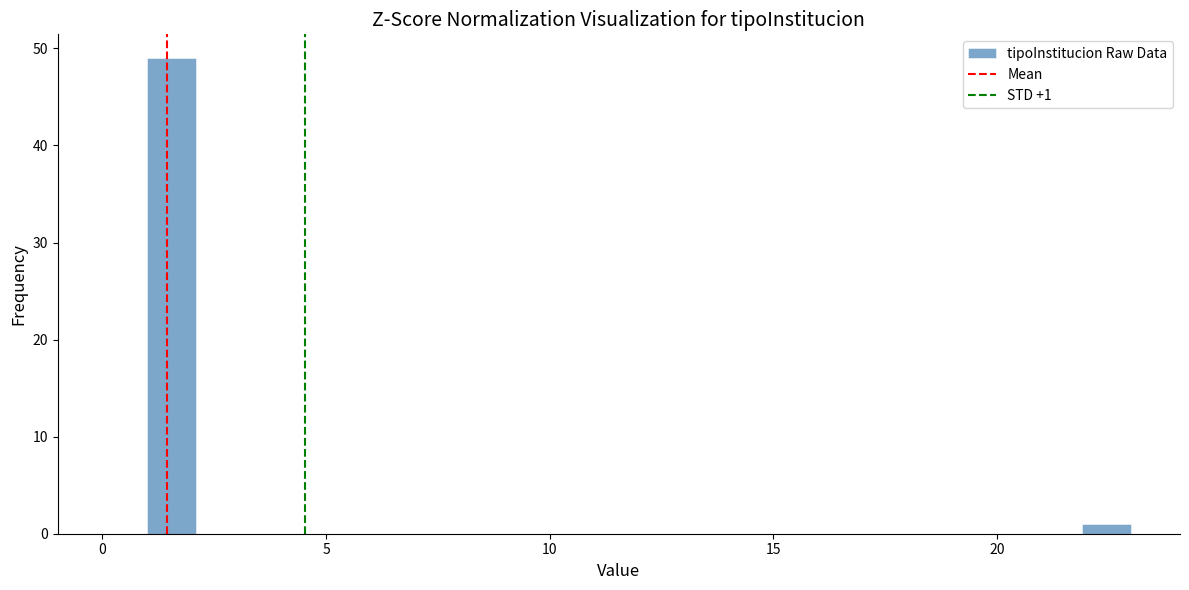

Read against the x-axis, roughly where is the centre of the tallest bar?

1.5